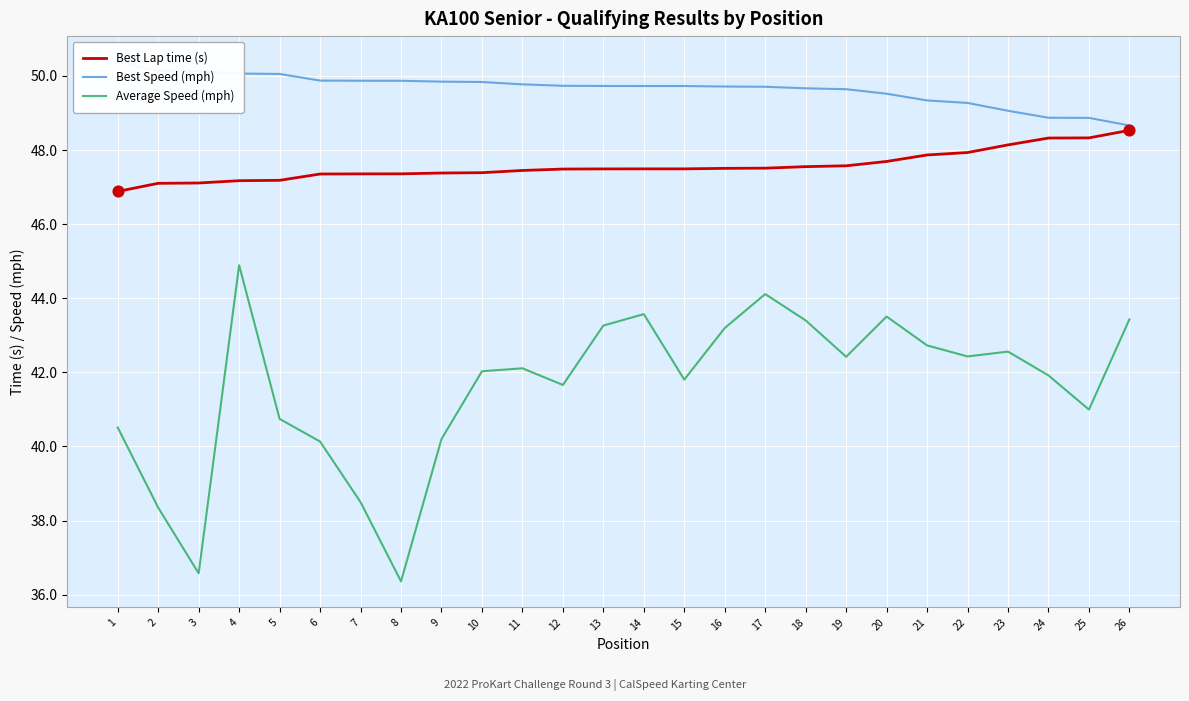

What is the total value across all series at 4?

142.1